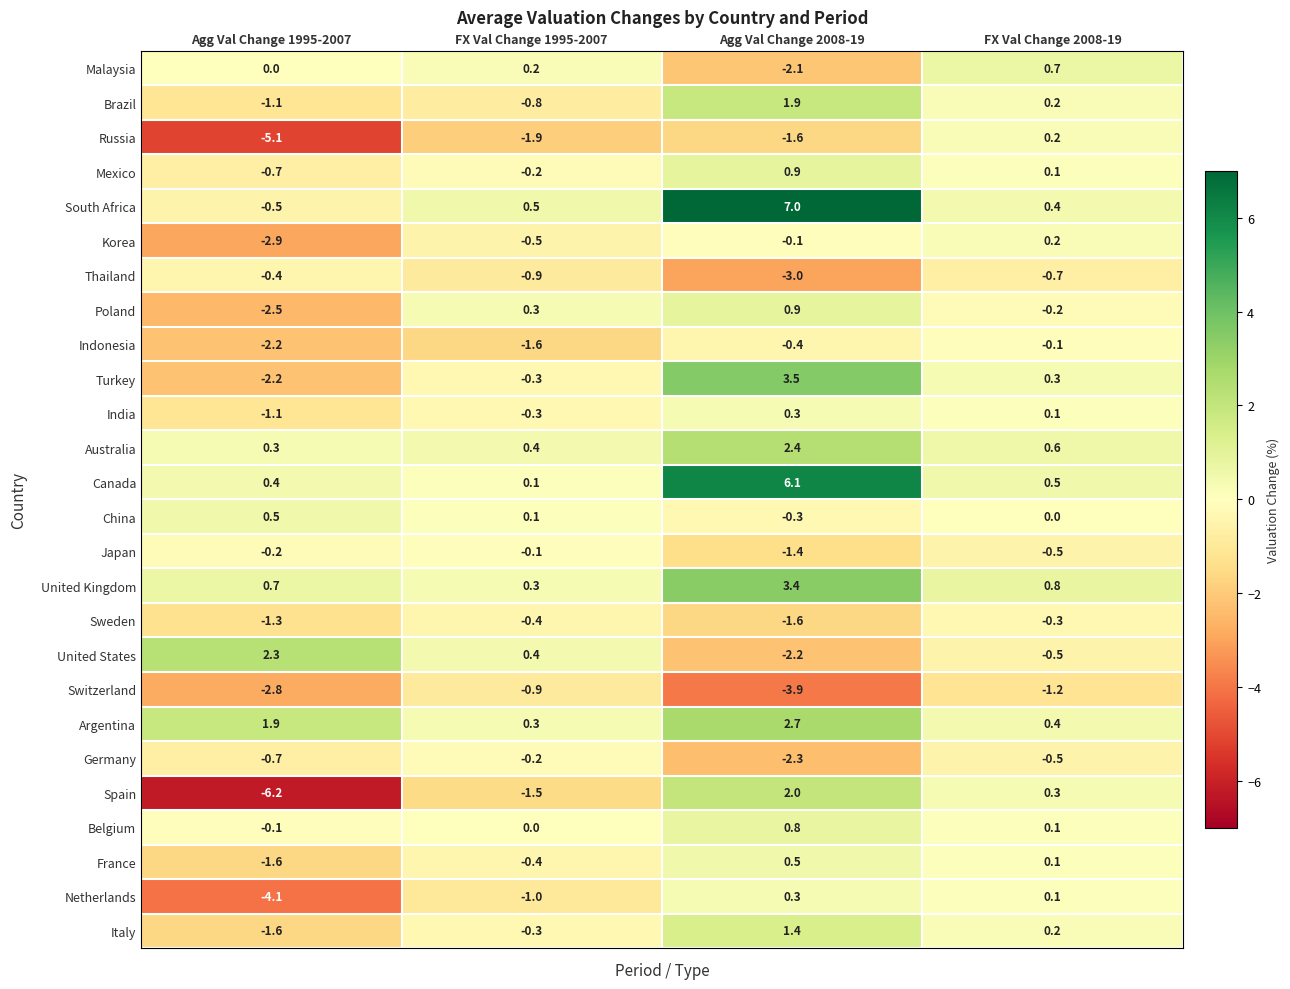

Is it true that Malaysia equals -3.4 at Agg Val Change 2008-19?

False